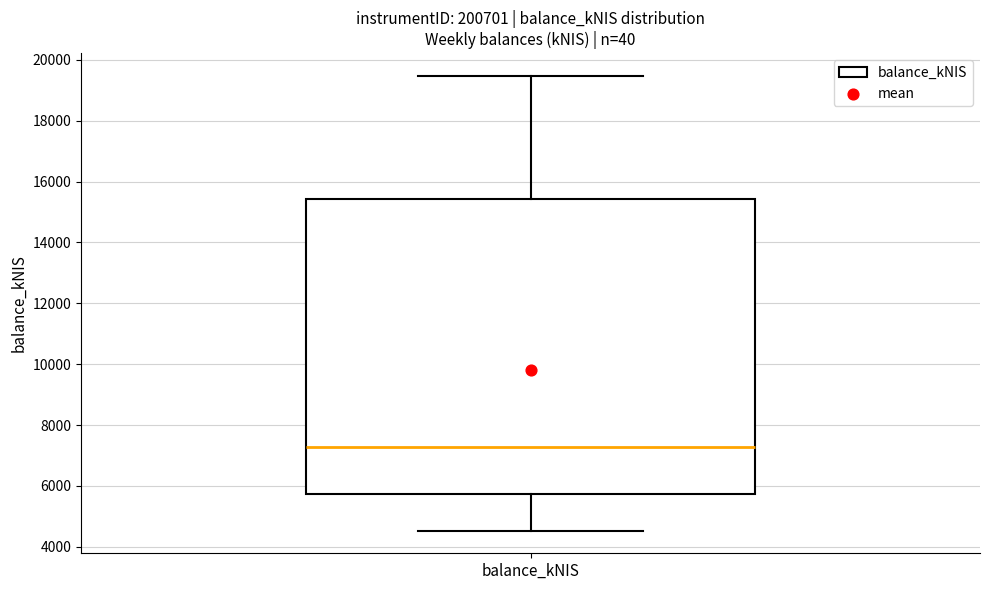

Read this box plot against the y-axis: the position of the median line, the range covered by the box, and the ends of both whiskers. The values are not printed on the chart, so give them approximately, as read against the axis.

median 7200, box 5800 to 15400, whiskers 4600 to 19400